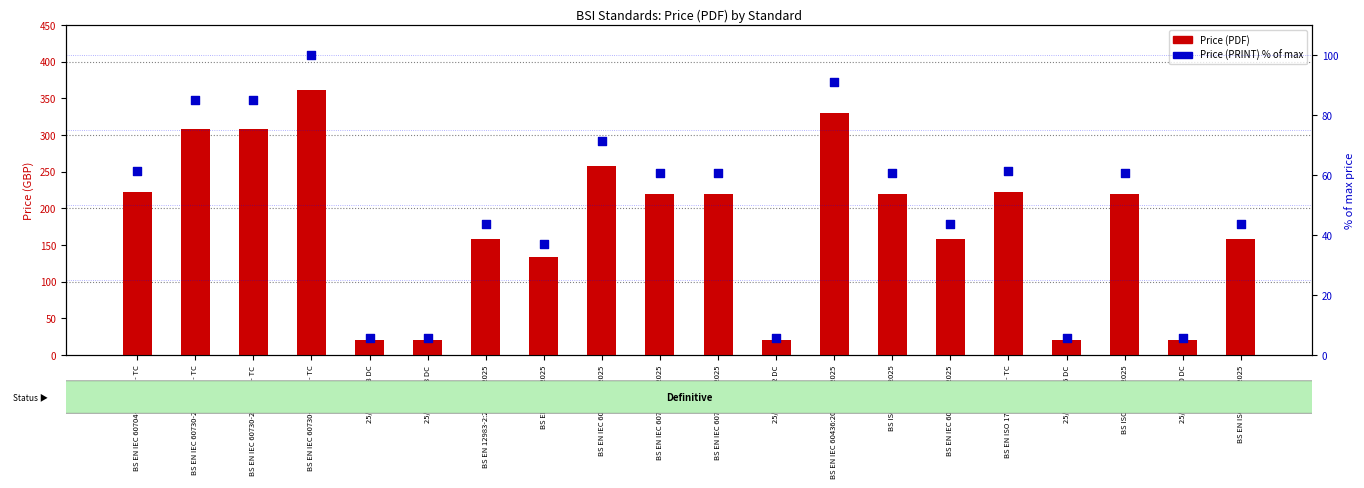

Which series has the largest Y range (max minus min)?

Price (PDF)